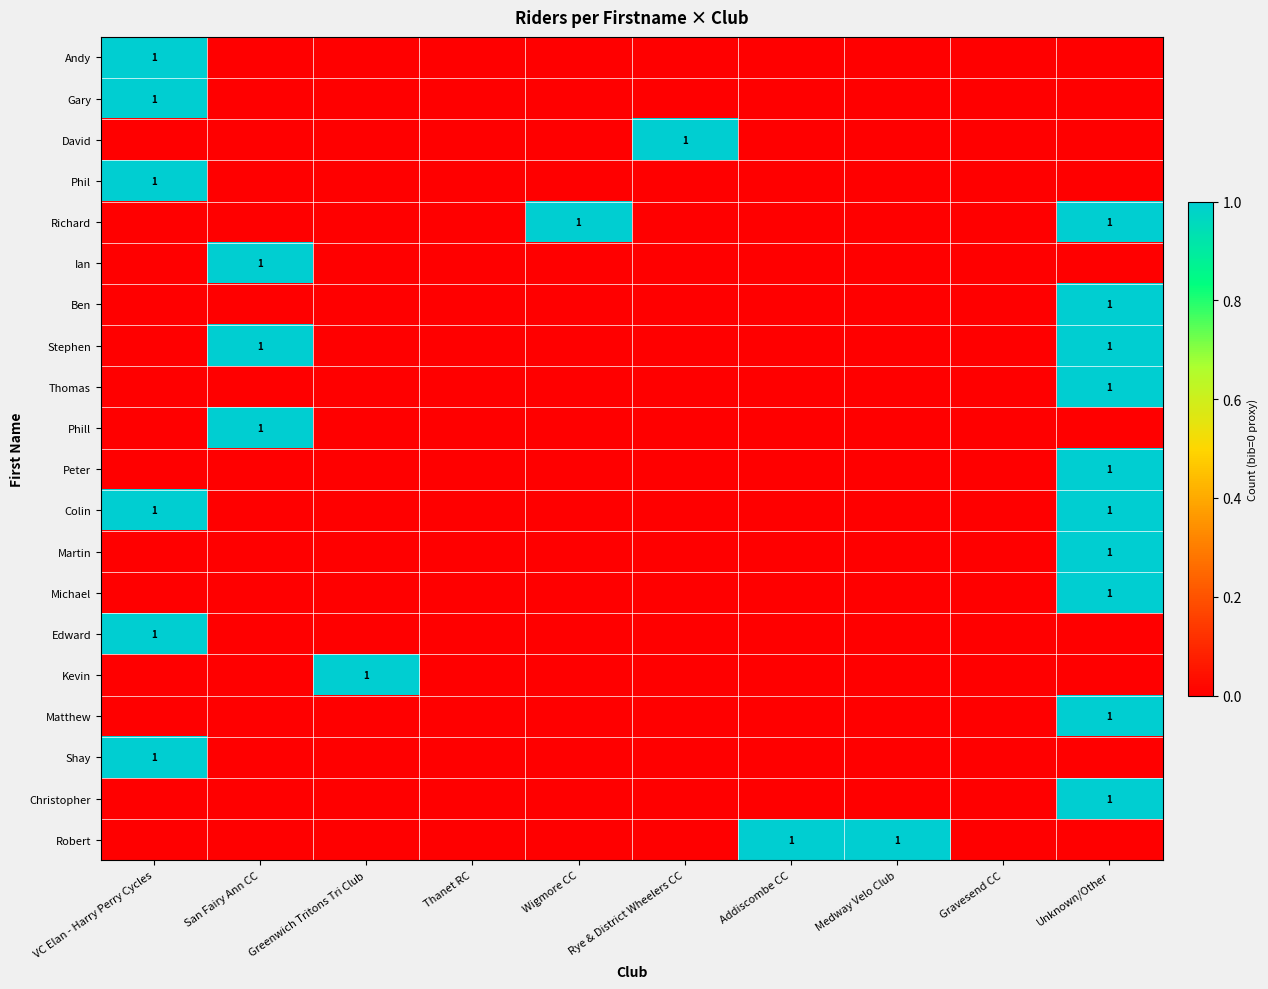

The value of David at Rye & District Wheelers CC is 1. True or false?

True